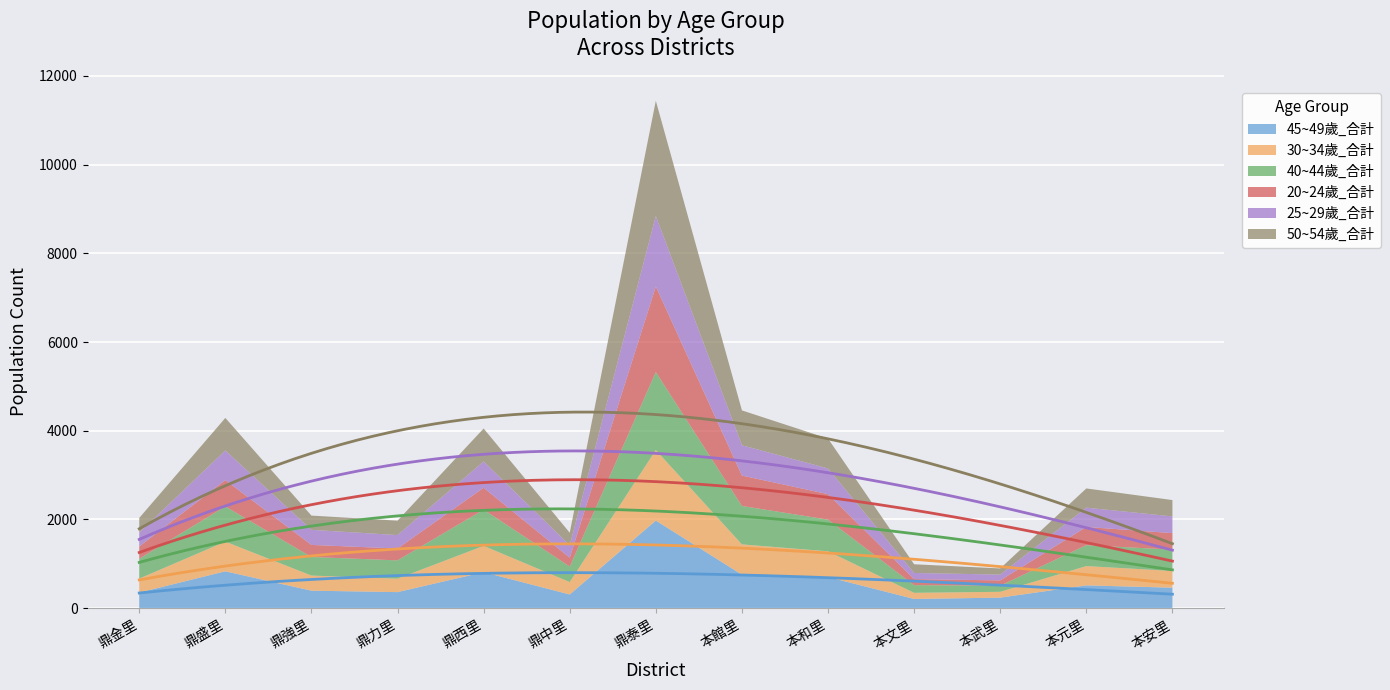

At how many categories does at least one series exceed 2405?

1